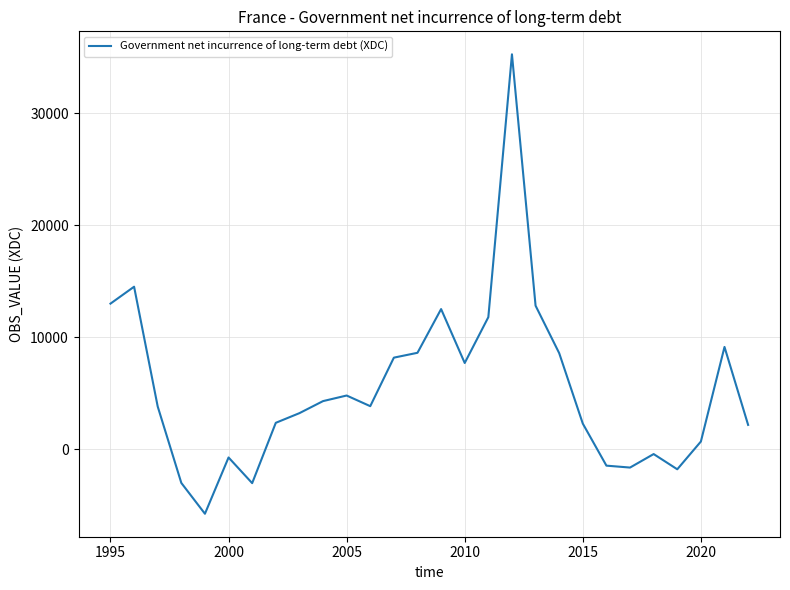

What is the maximum value shown in the chart?

35265